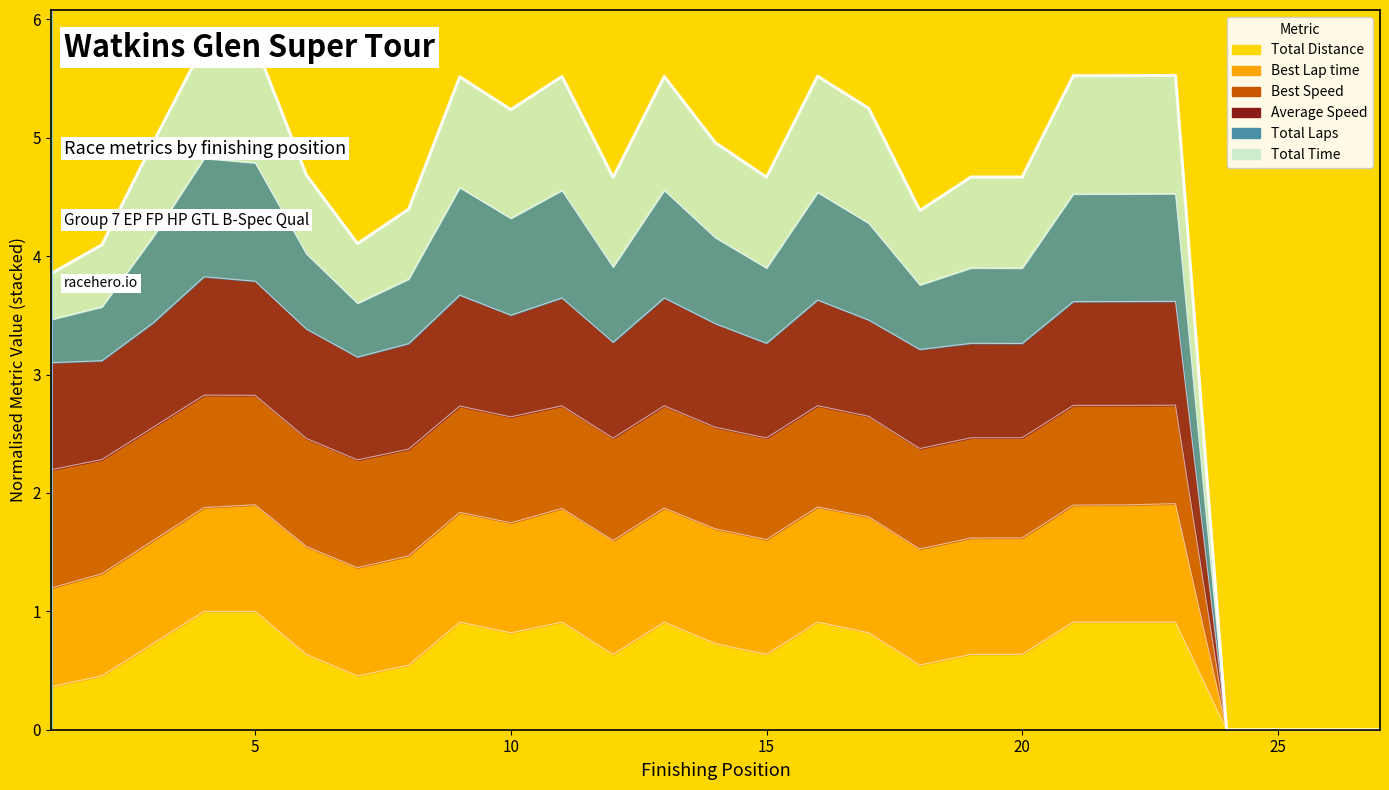

The value of Best Lap time at 5 is 2.8. True or false?

True